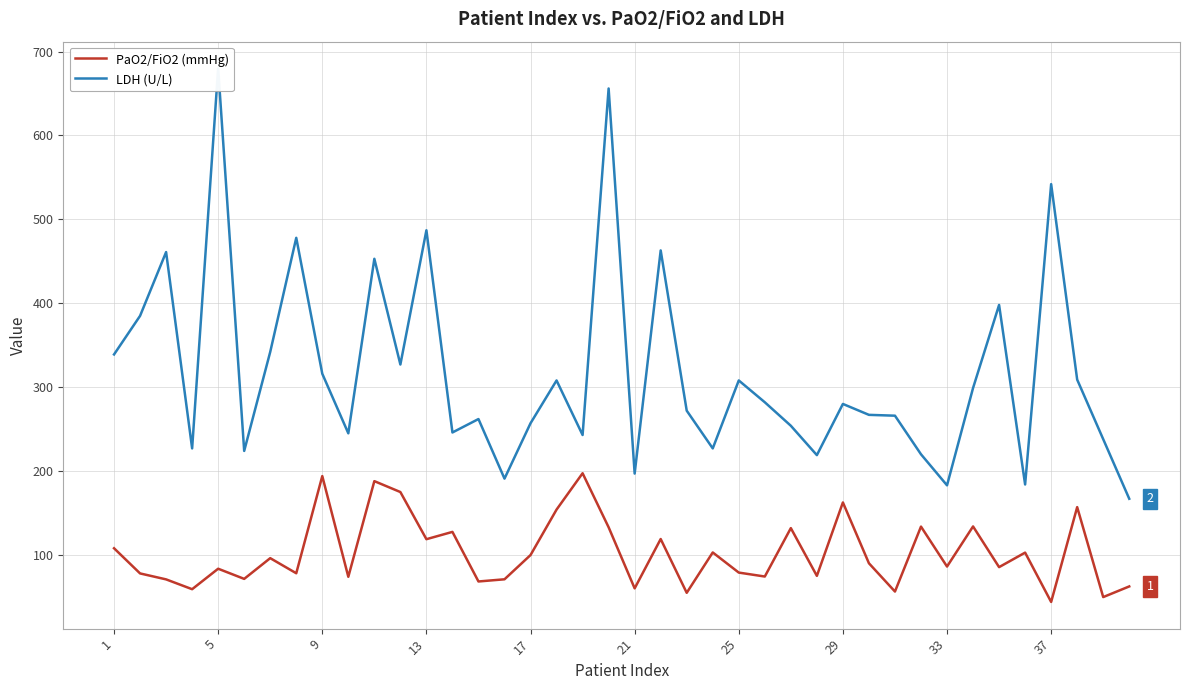

Count the number of data series in this chart.

2